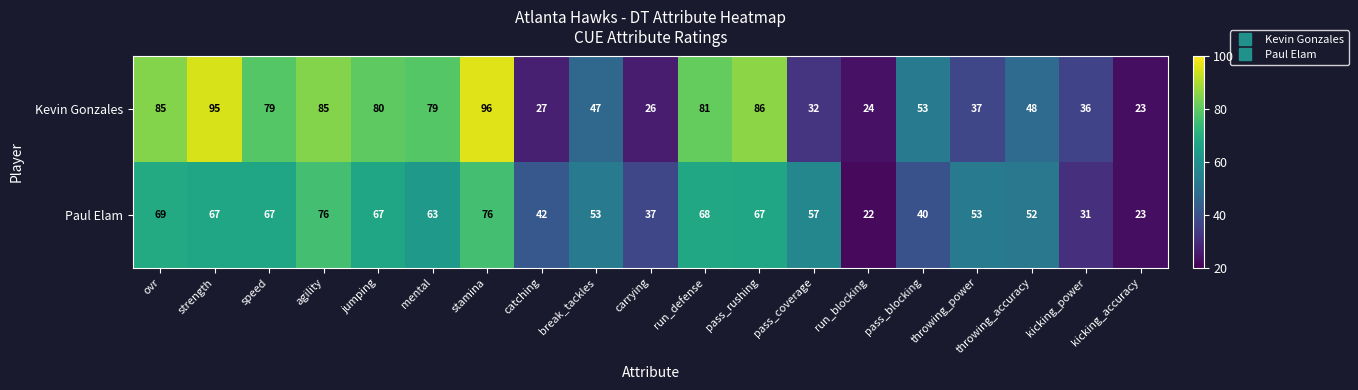

List the series in order of their overall mean, highest first.

Kevin Gonzales, Paul Elam